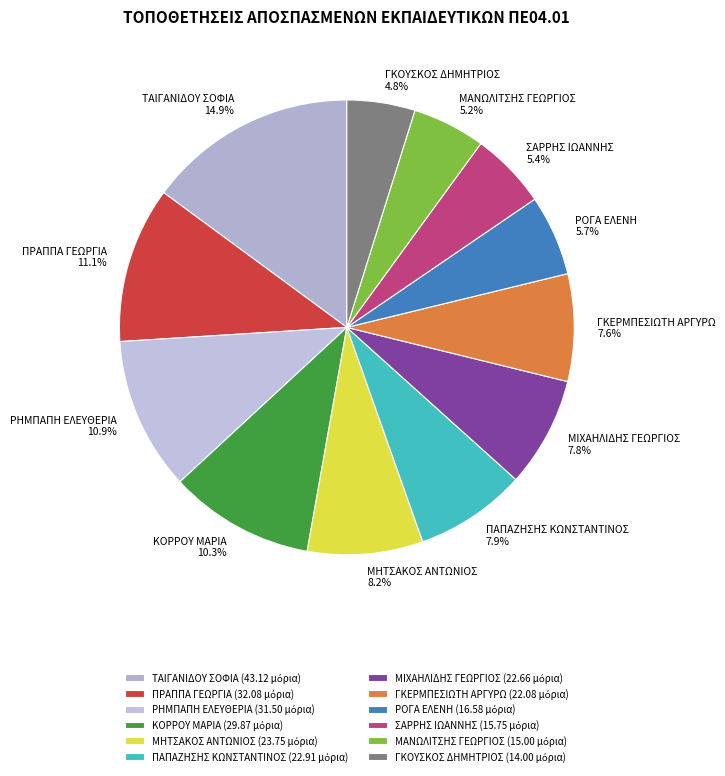

Which category has the biggest portion of the pie?

ΤΑΙΓΑΝΙΔΟΥ ΣΟΦΙΑ